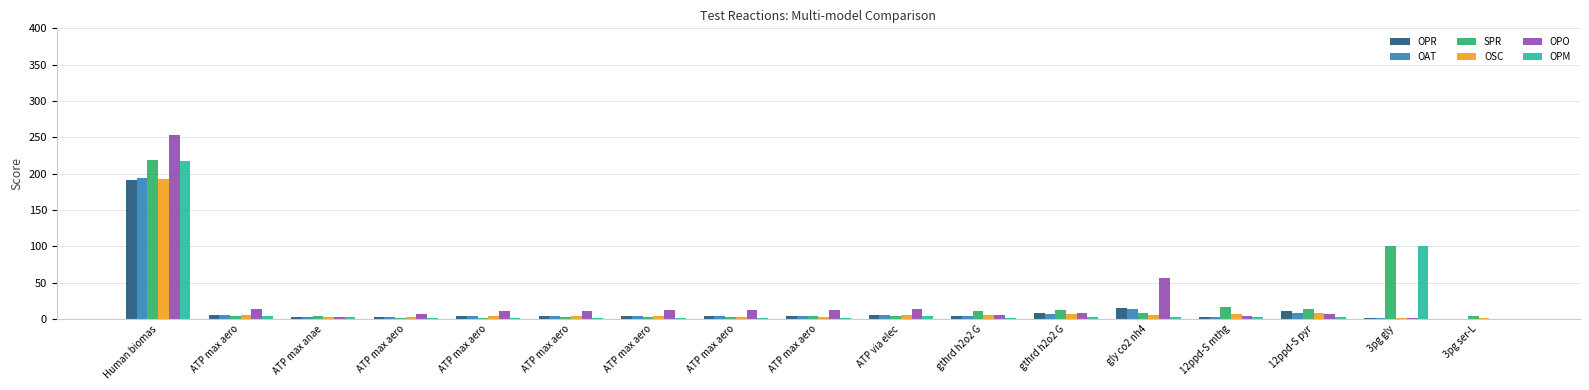

What are all the series names shown in the legend?

OPR, OAT, SPR, OSC, OPO, OPM